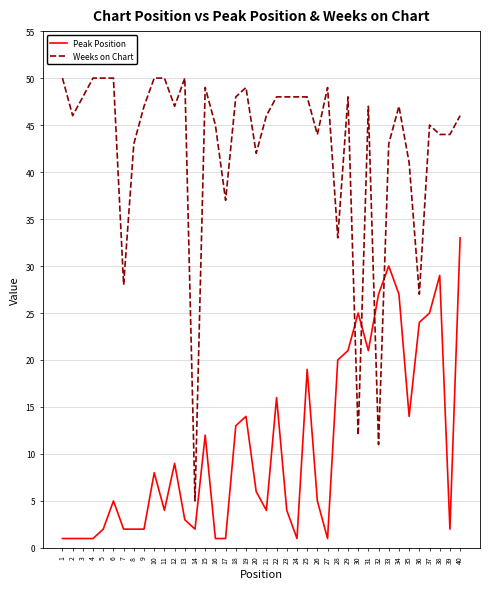

True or false: Weeks on Chart has a value of 60 at 2.

False